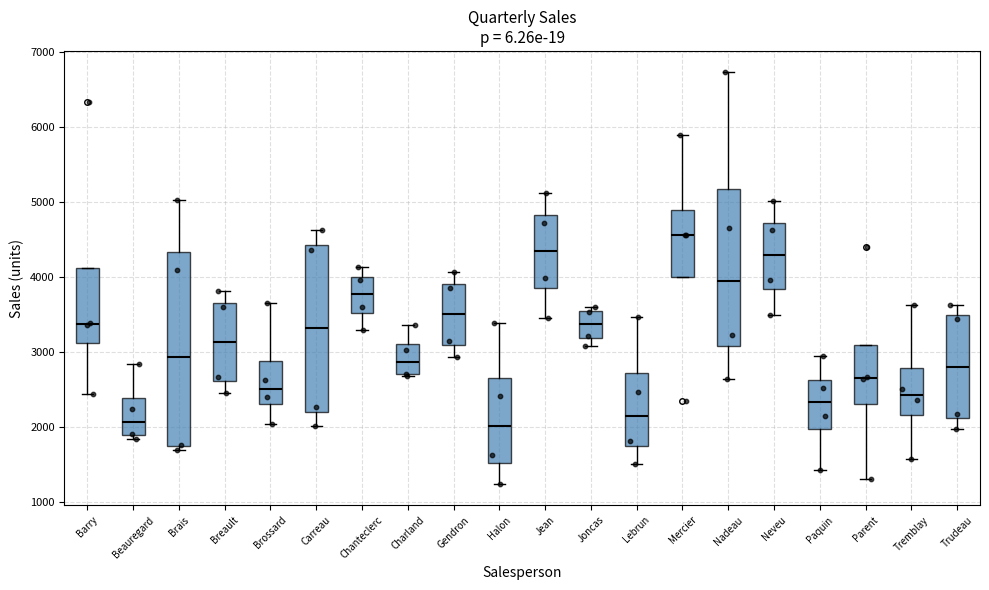

Comparing the boxes themselves (not the whiskers), which one is the tallest?

Brais